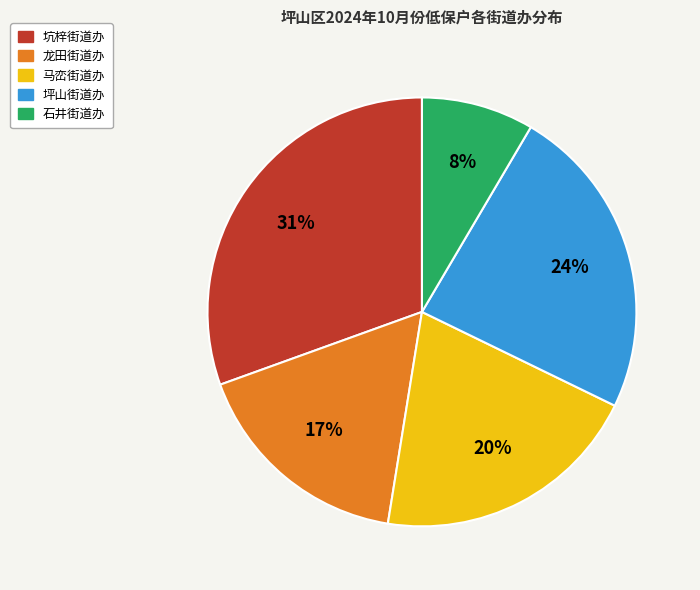

What percentage is the 马峦街道办 slice, to the nearest percent?

20%